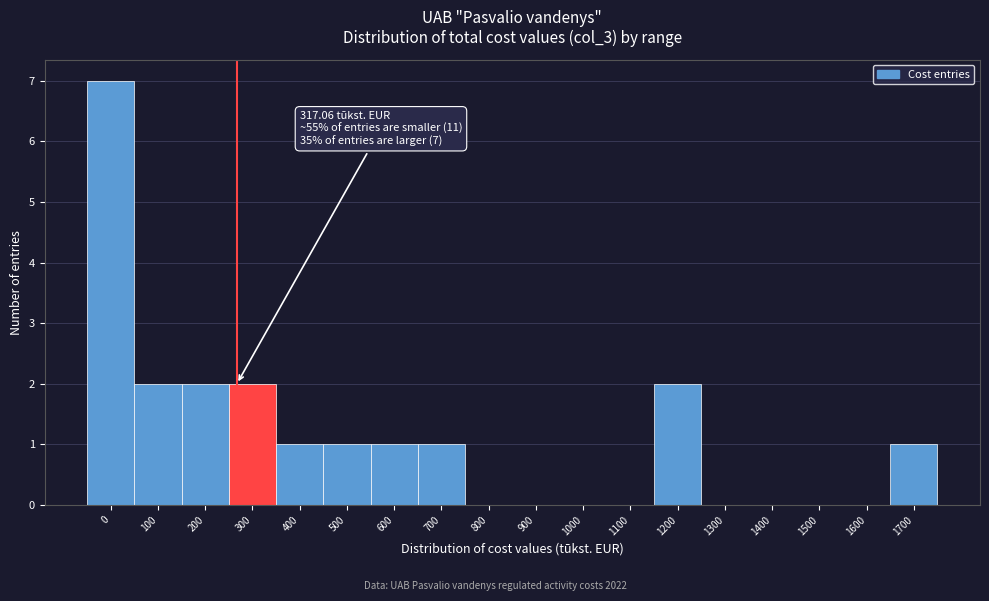

Reading left to right, transcribe all the data shown in this chart.

0=7	100=2	200=2	300=2	400=1	500=1	600=1	700=1	800=0	900=0	1000=0	1100=0	1200=2	1300=0	1400=0	1500=0	1600=0	1700=1